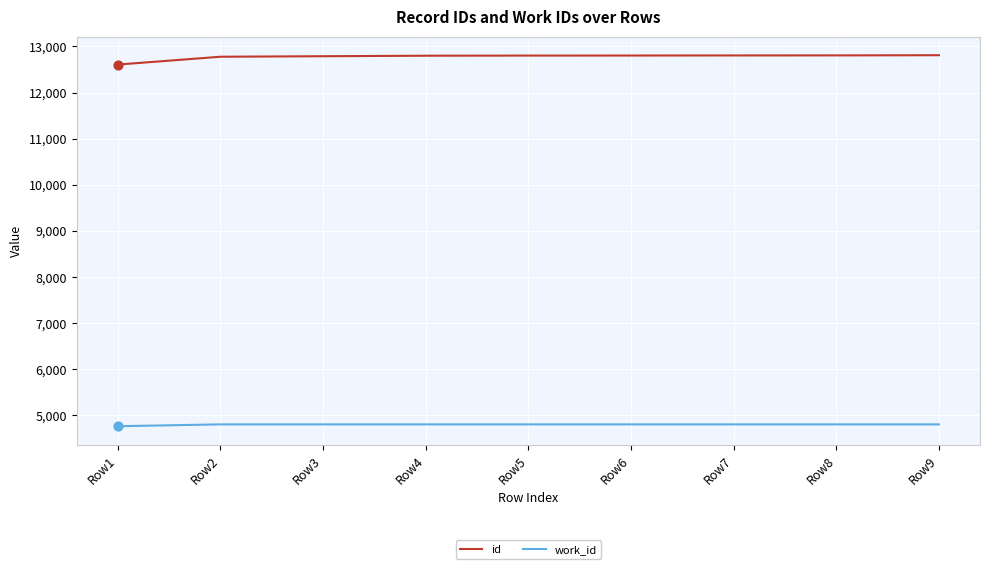

What are all the series names shown in the legend?

id, work_id